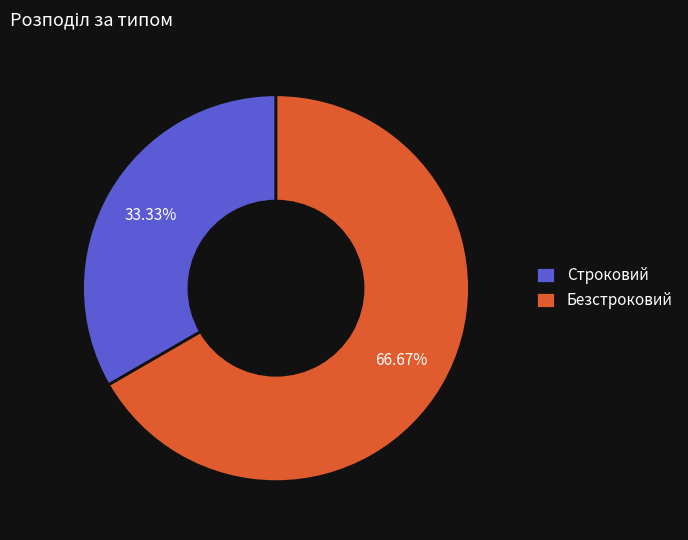

Does Строковий account for over 50% of the chart?

No